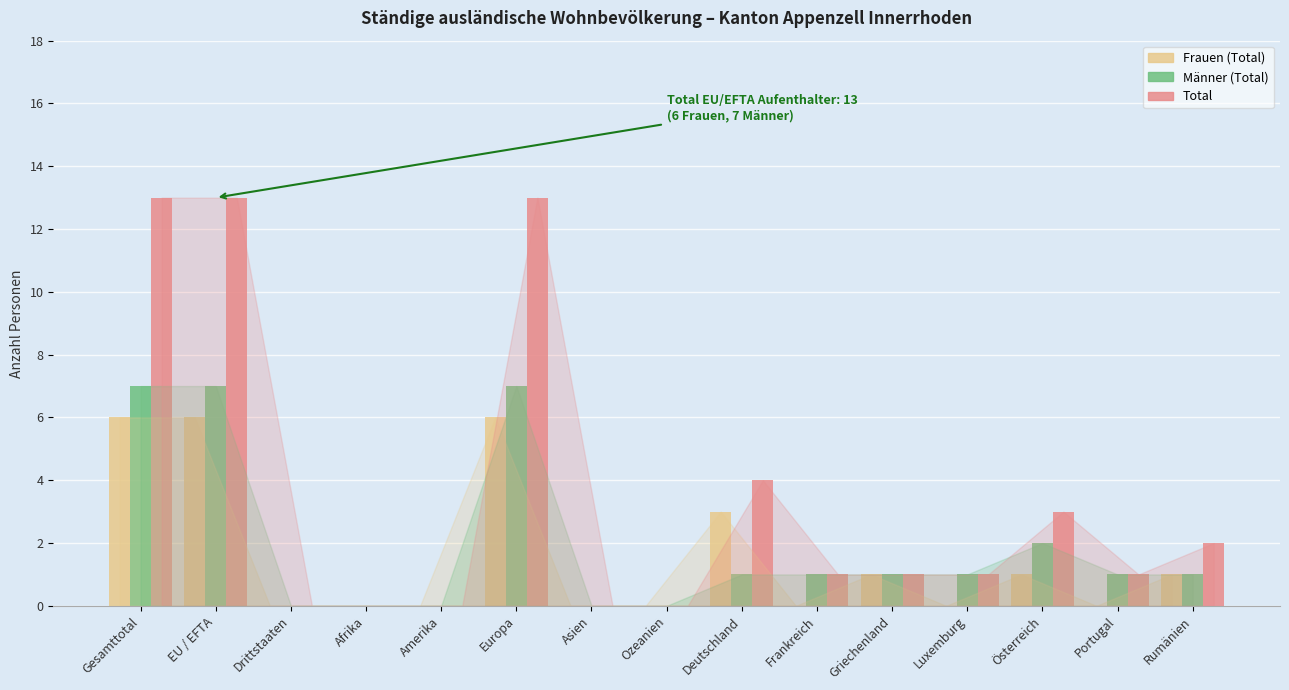

What is the greatest value displayed?

13